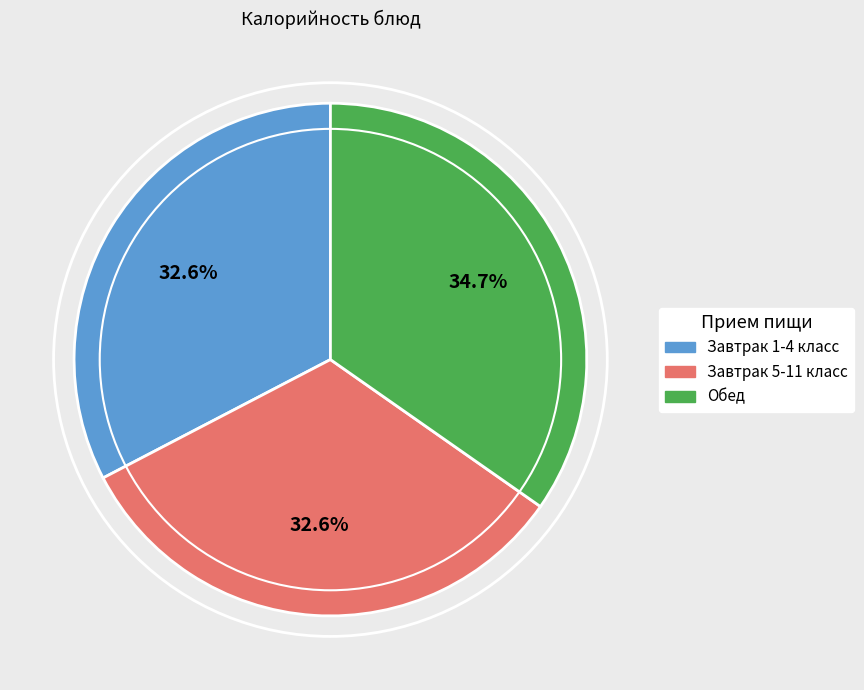

Does Обед account for over 50% of the chart?

No